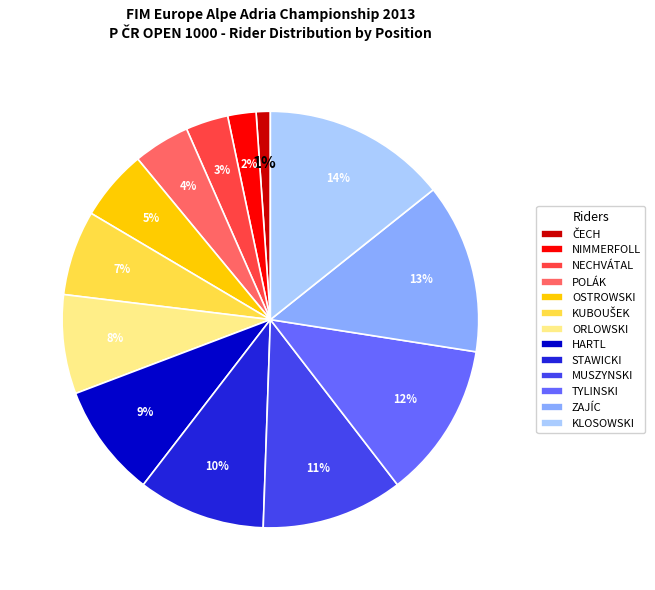

Which category has the biggest portion of the pie?

KLOSOWSKI